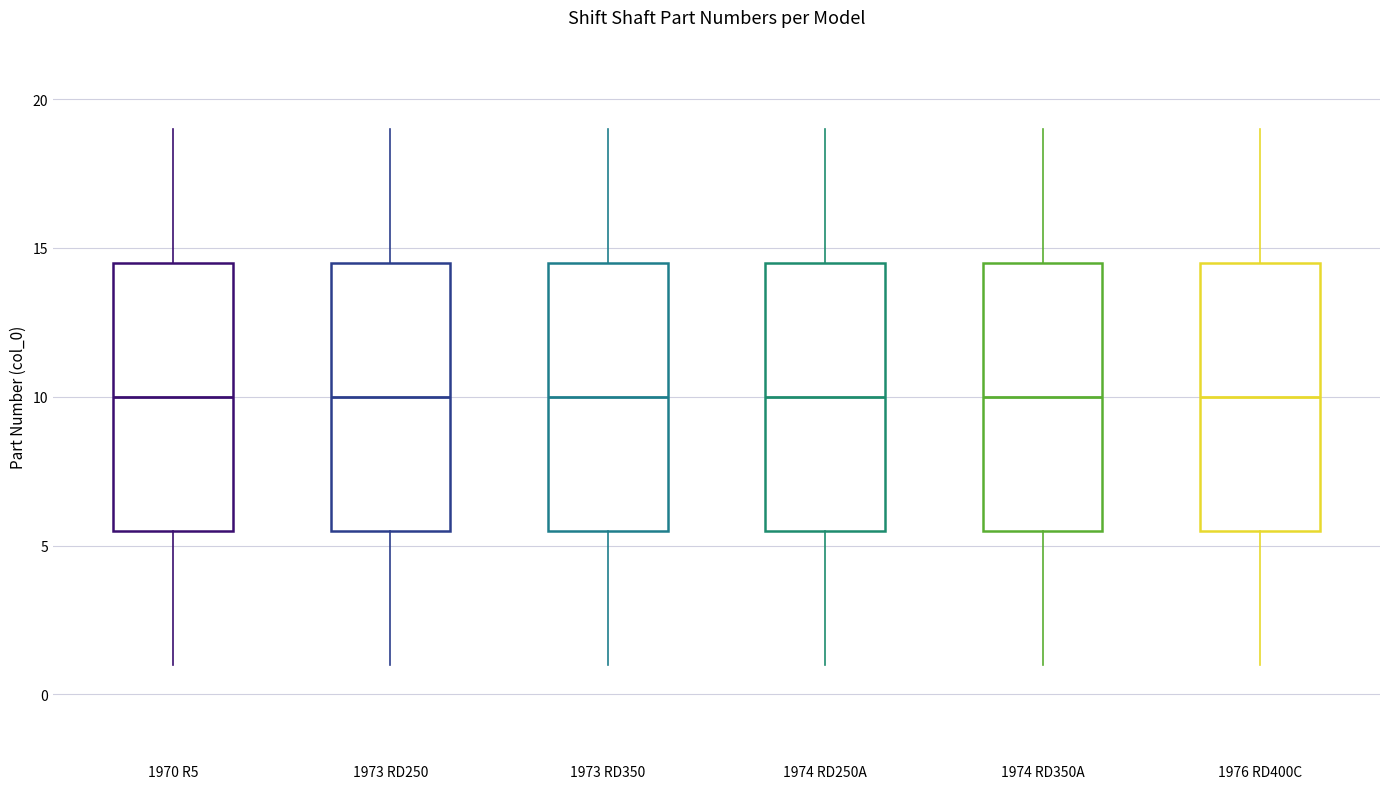

Where is the lower edge of the box for 1973 RD350 on the y-axis? The values are not printed on the chart, so give them approximately, as read against the axis.

5.5